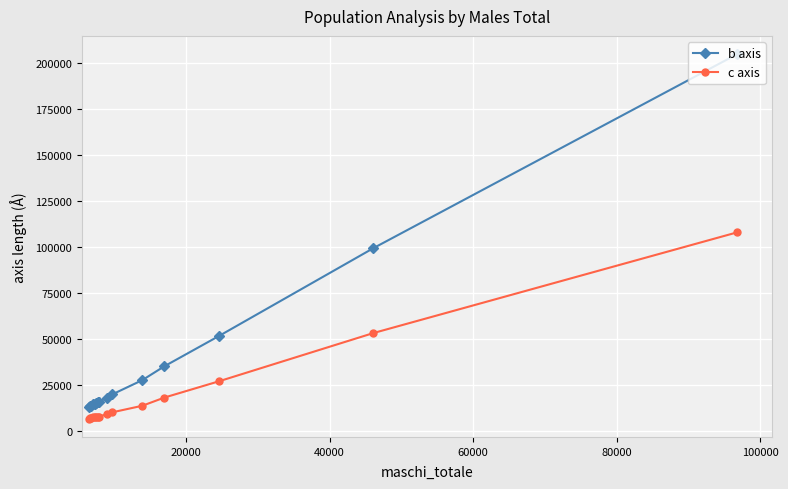

What is the maximum value for b axis?

204849